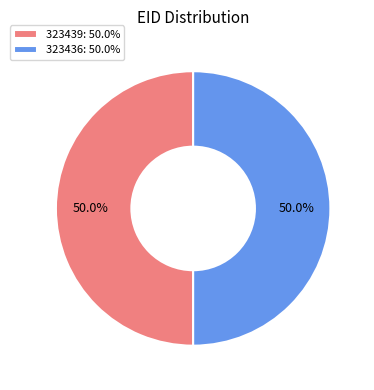

True or false: 323436 accounts for 50% of the total.

True